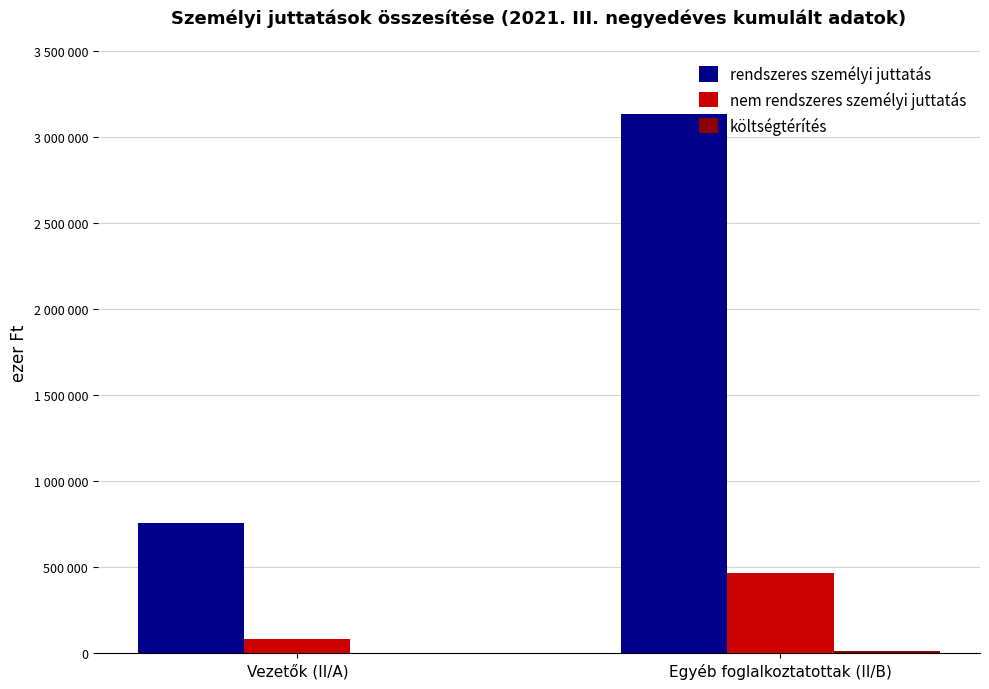

Which series has the largest total across all categories?

rendszeres személyi juttatás